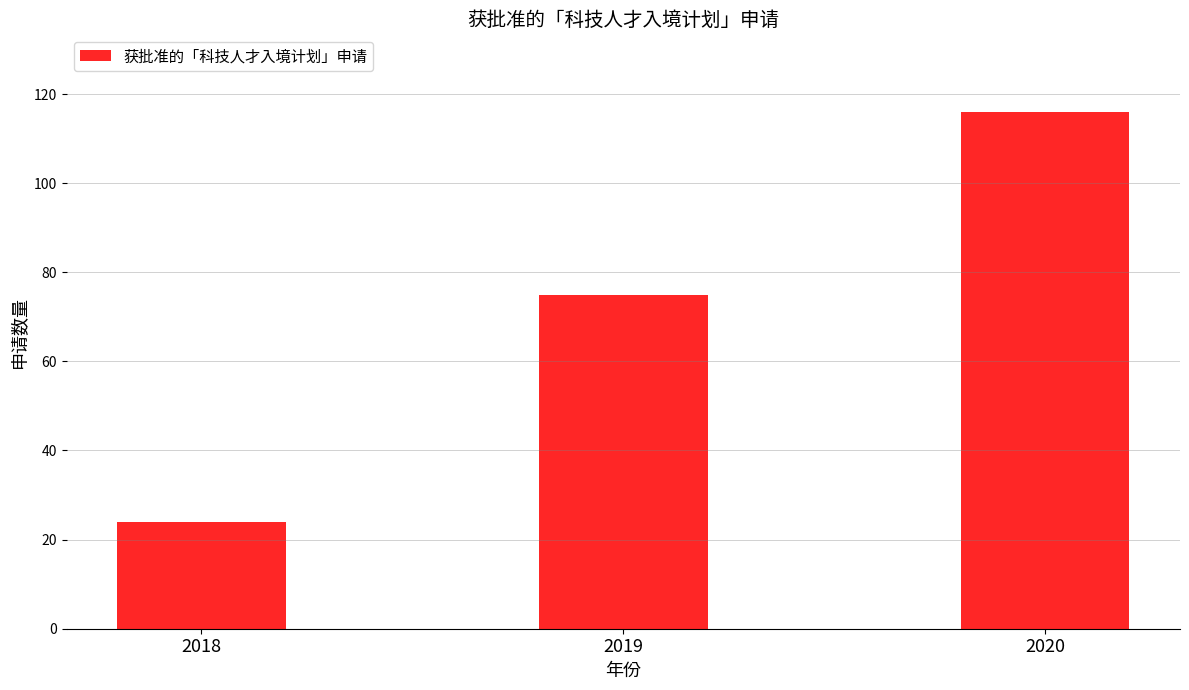

True or false: the data shows 41 at 2020.

False